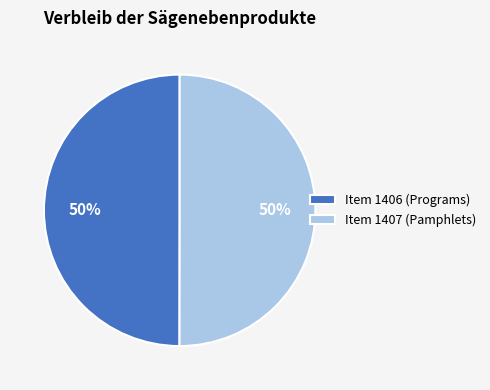

To the nearest percent, what is the combined percentage of Item 1407 (Pamphlets) and Item 1406 (Programs)?

100%